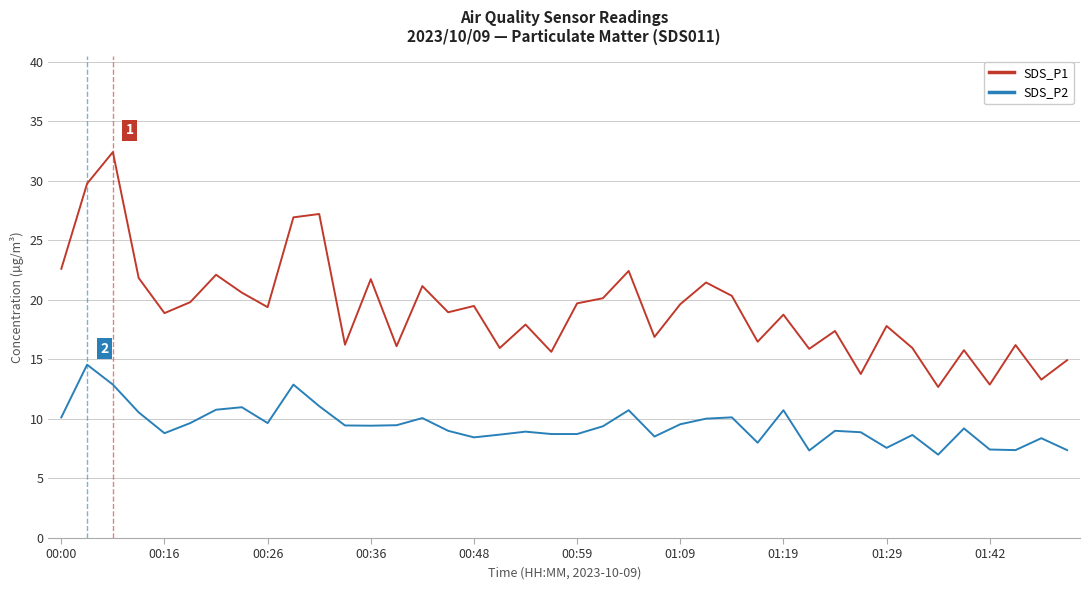

True or false: SDS_P1 and SDS_P2 cross at least once.

False